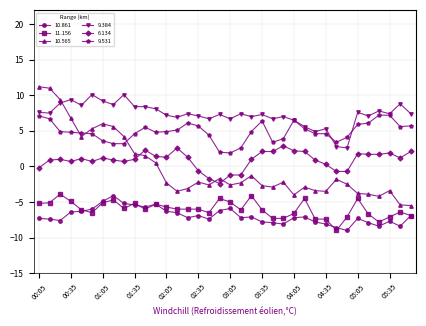

True or false: 11.156 and 9.384 cross at least once.

False